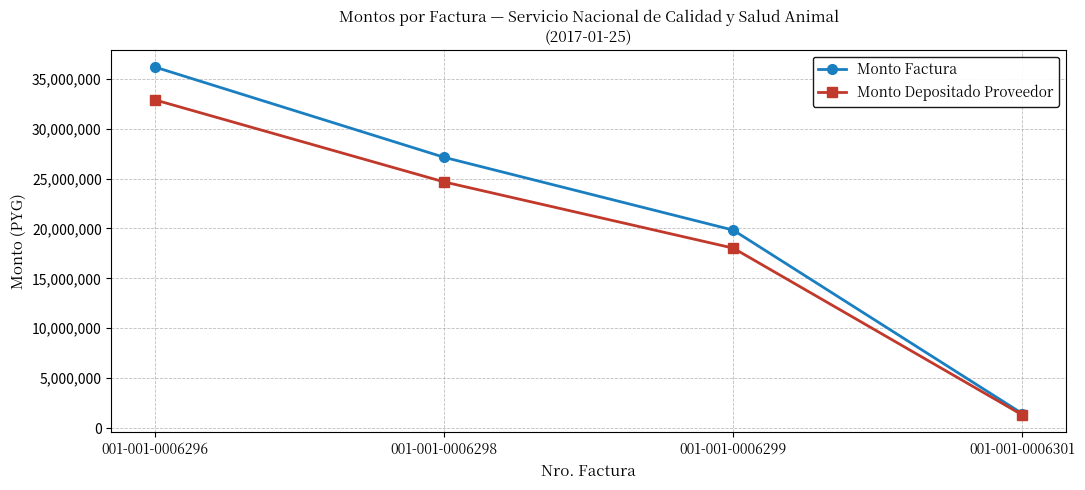

What is the value of the Monto Depositado Proveedor point at the 3rd from the left?

18028182